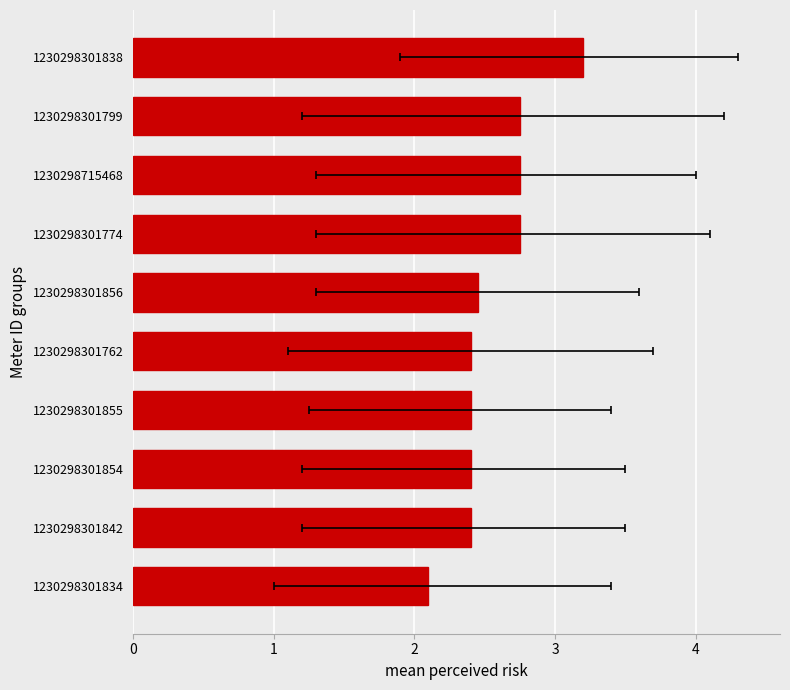

Reading left to right, what are all the values shown in this chart?

2.1	2.4	2.4	2.4	2.4	2.5	2.8	2.8	2.8	3.2